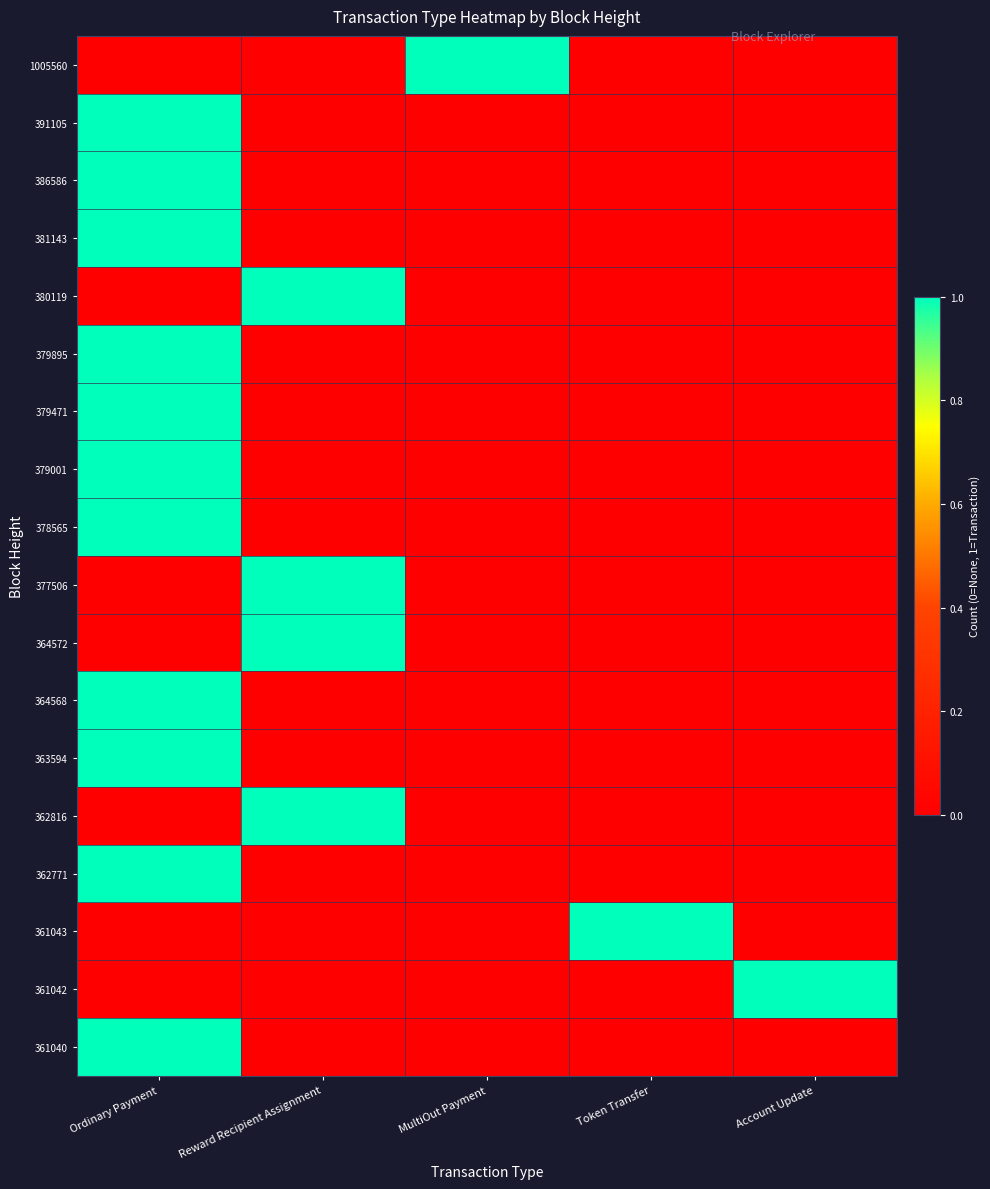

Which series has the largest total across all categories?

1005560